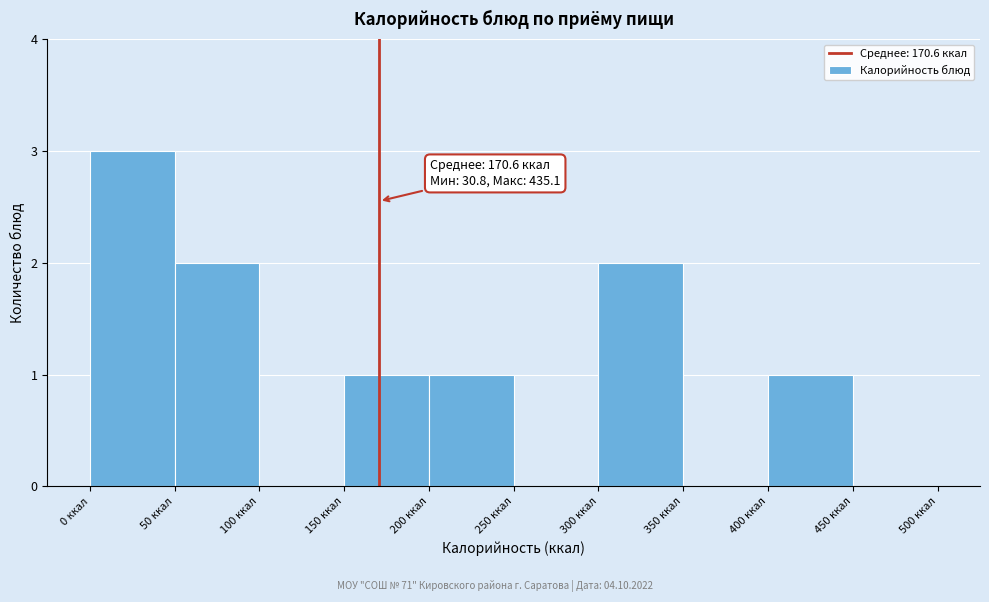

Over which range of the x-axis is the bar tallest?

0 to 50